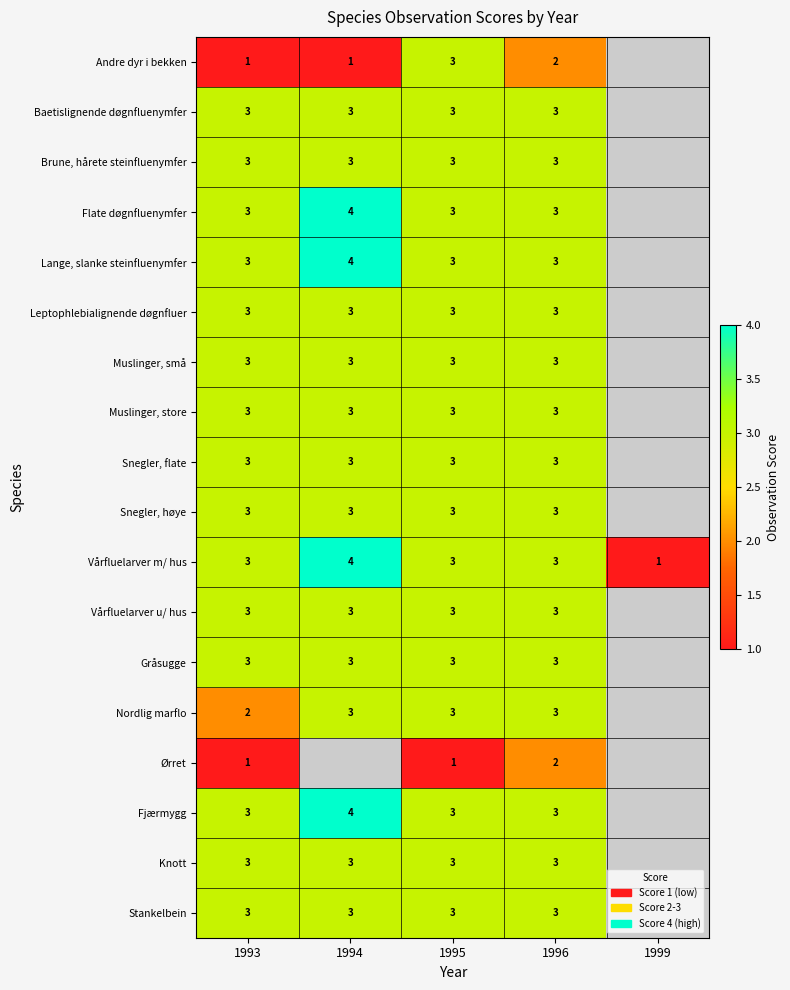

True or false: Baetislignende døgnfluenymfer has a value of 5 at 1995.

False